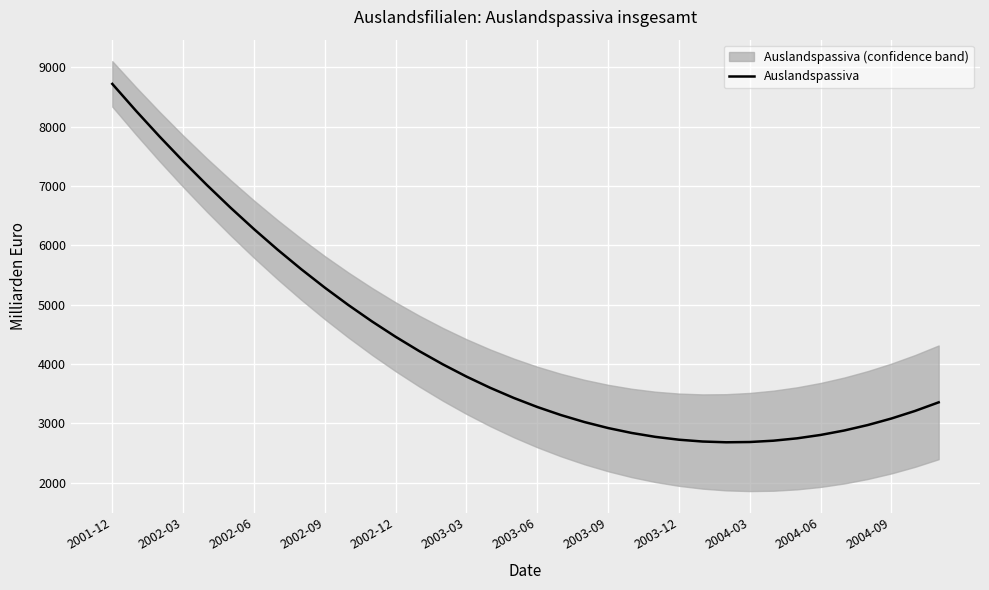

What is the lowest value of the Auslandspassiva series?

2682.3